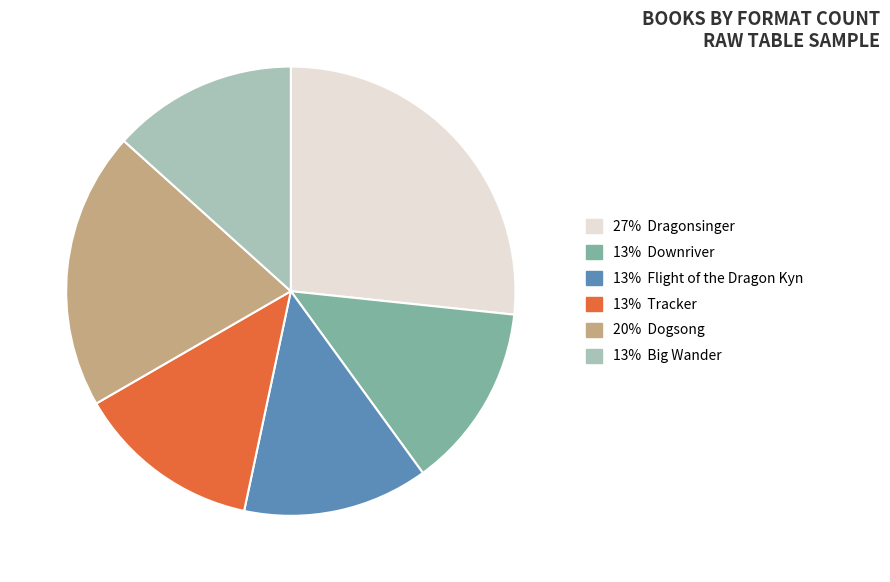

Is there any slice that represents more than half of the pie?

No